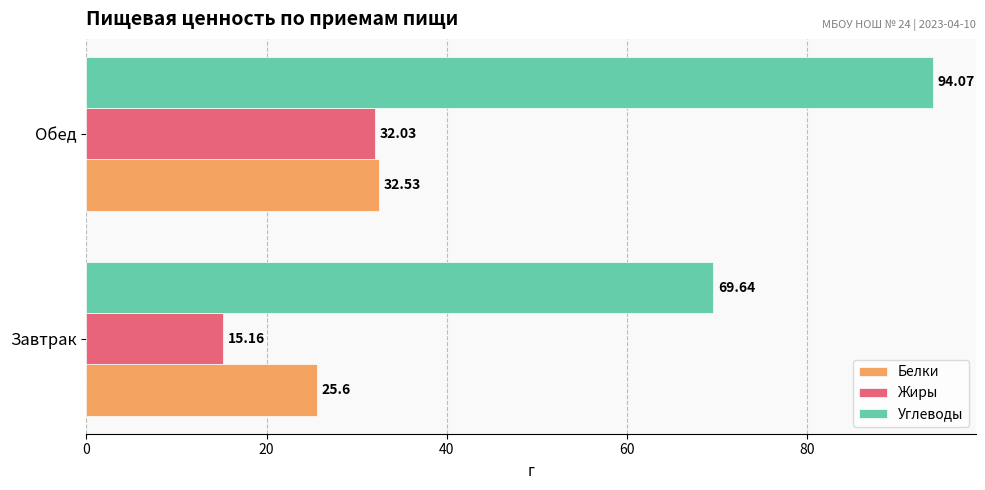

At how many categories does at least one series exceed 26?

2